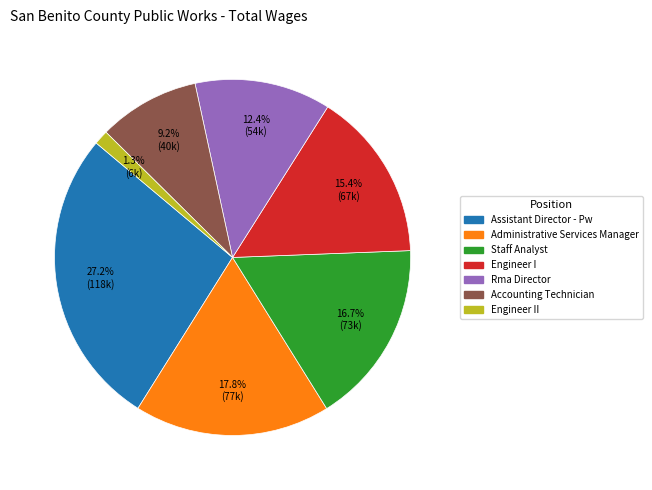

Does Staff Analyst represent more than half of the total?

No